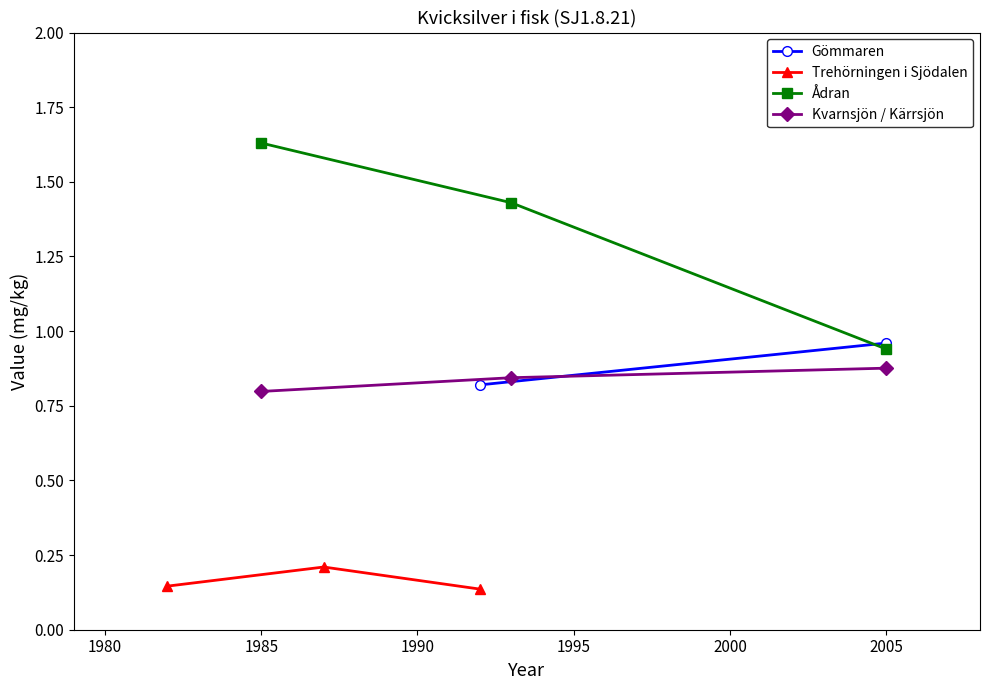

Is it true that Ådran equals 0.5 at 2005?

False